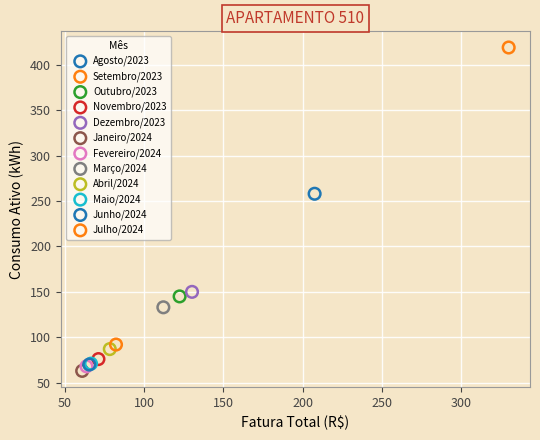

What are all the series names shown in the legend?

Agosto/2023, Setembro/2023, Outubro/2023, Novembro/2023, Dezembro/2023, Janeiro/2024, Fevereiro/2024, Março/2024, Abril/2024, Maio/2024, Junho/2024, Julho/2024